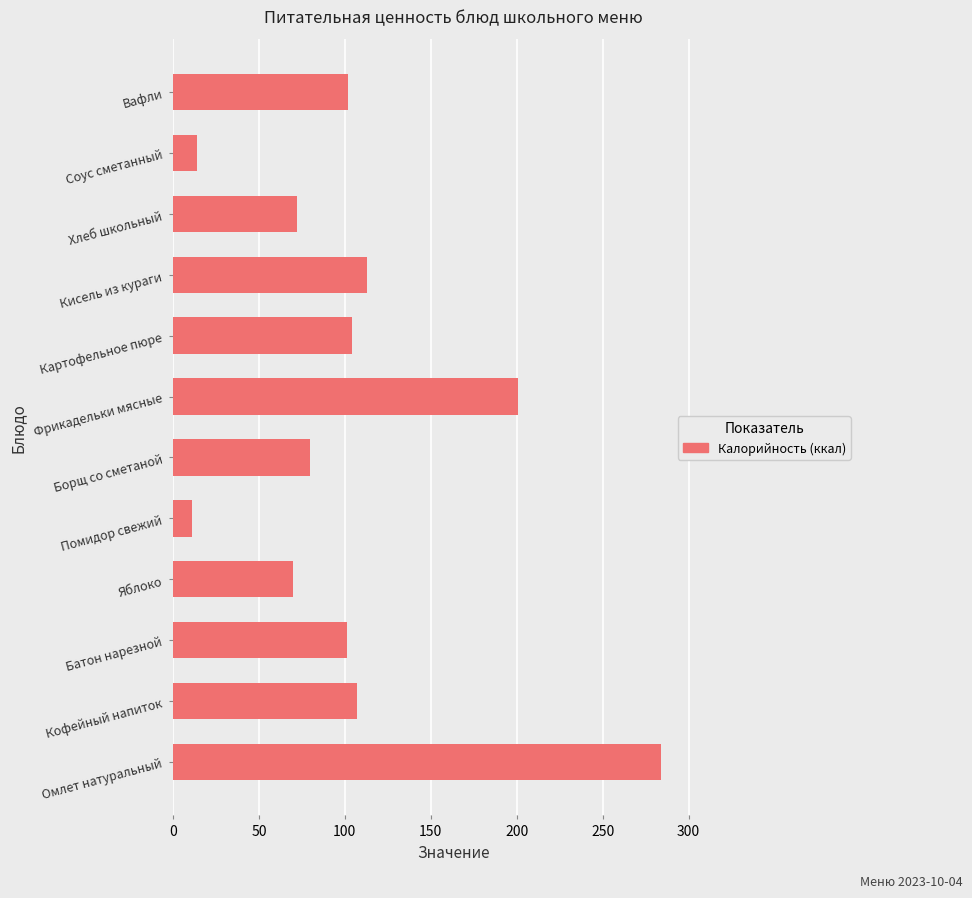

Is it true that the value at Яблоко is 70.0?

True